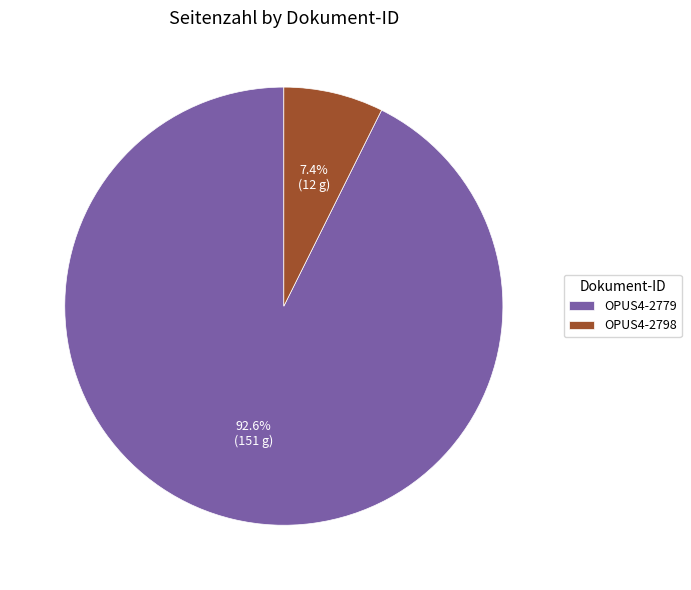

Which category has the smallest portion of the pie?

OPUS4-2798